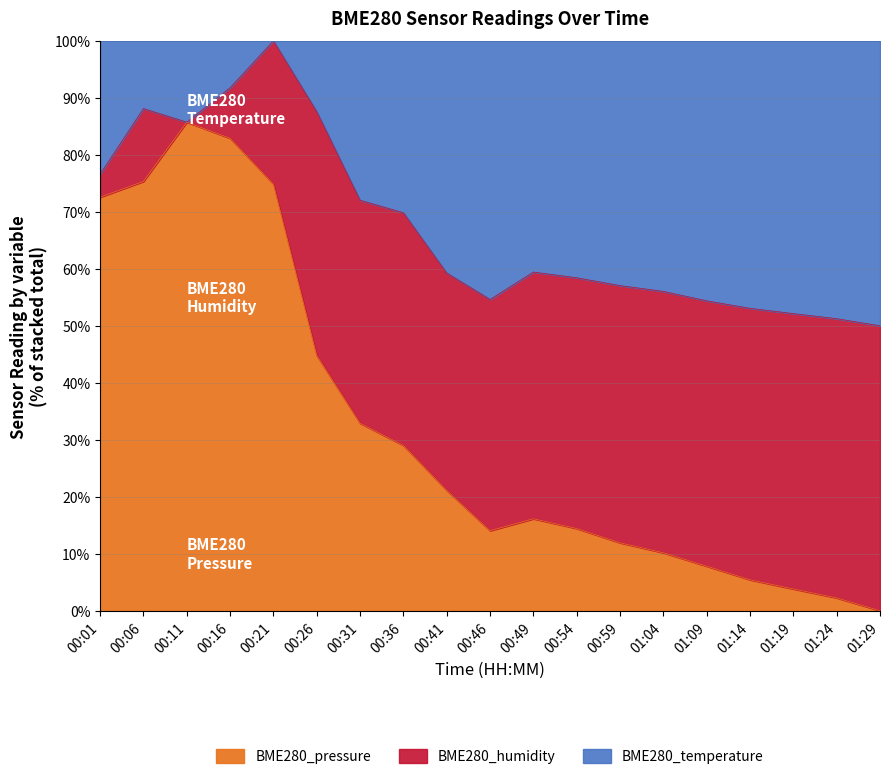

Which series changed the most between 00:06 and 00:26?

BME280_humidity